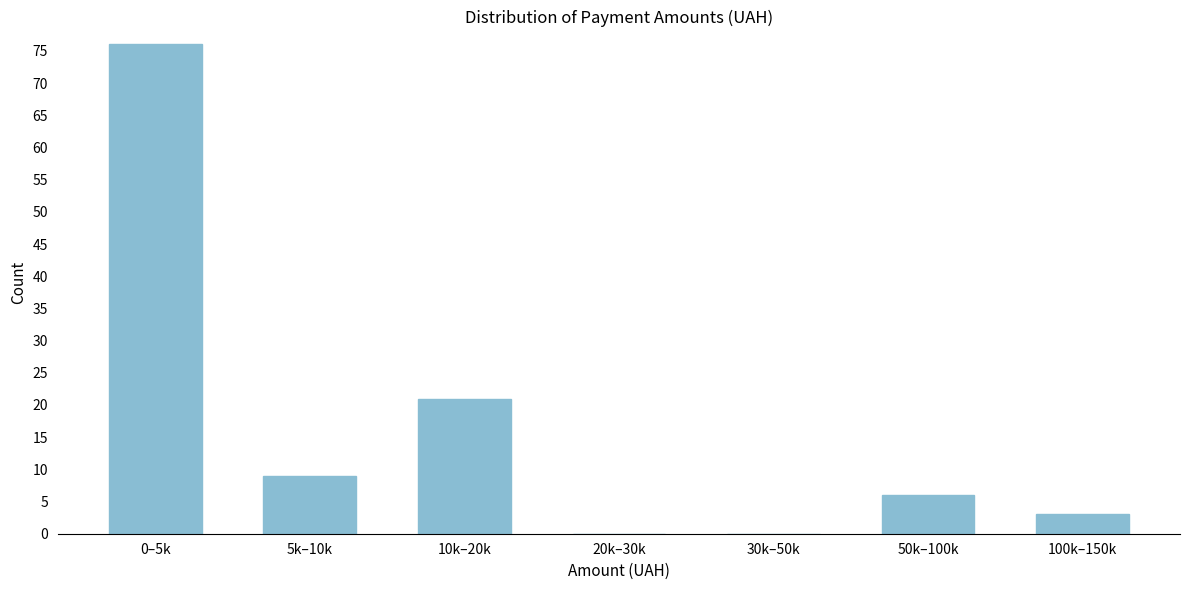

Reading left to right, transcribe all the data shown in this chart.

0–5k=76	5k–10k=9	10k–20k=21	20k–30k=0	30k–50k=0	50k–100k=6	100k–150k=3